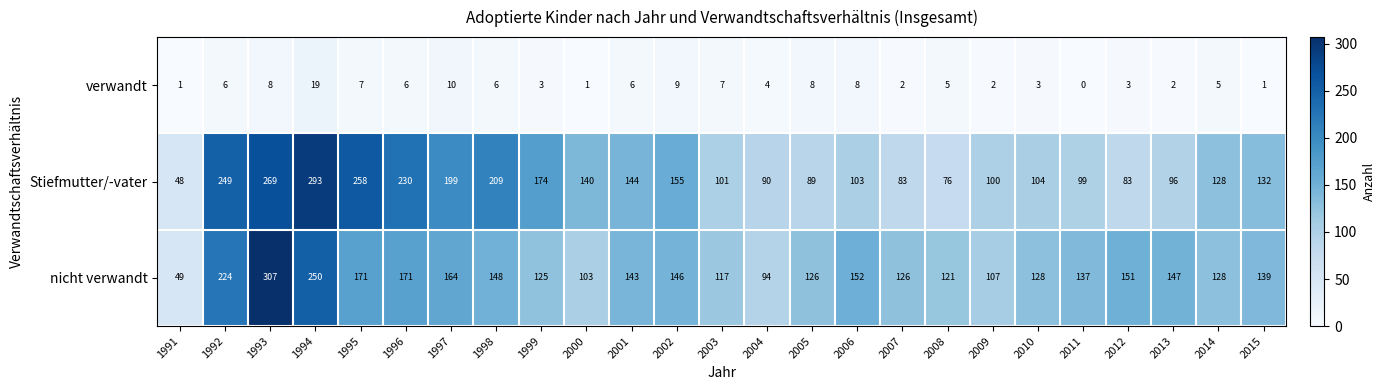

Rank the series by their maximum value, from lowest to highest.

verwandt, Stiefmutter/-vater, nicht verwandt